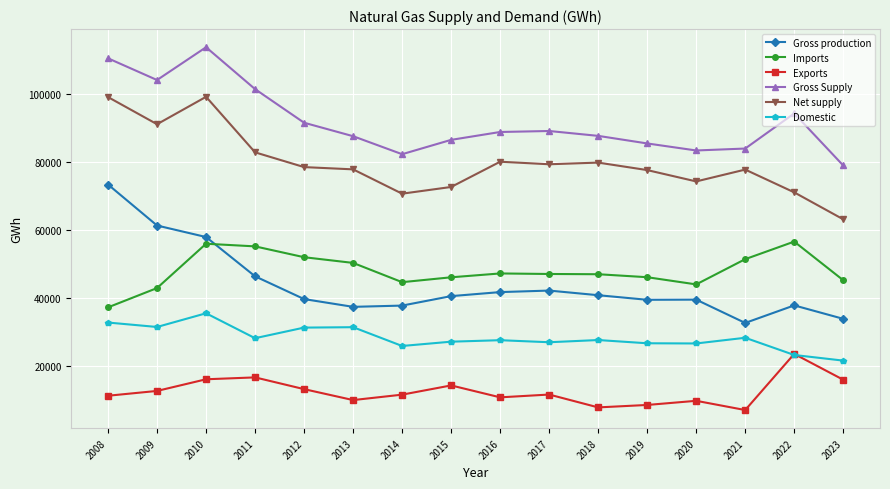

What are all the series names shown in the legend?

Gross production, Imports, Exports, Gross Supply, Net supply, Domestic